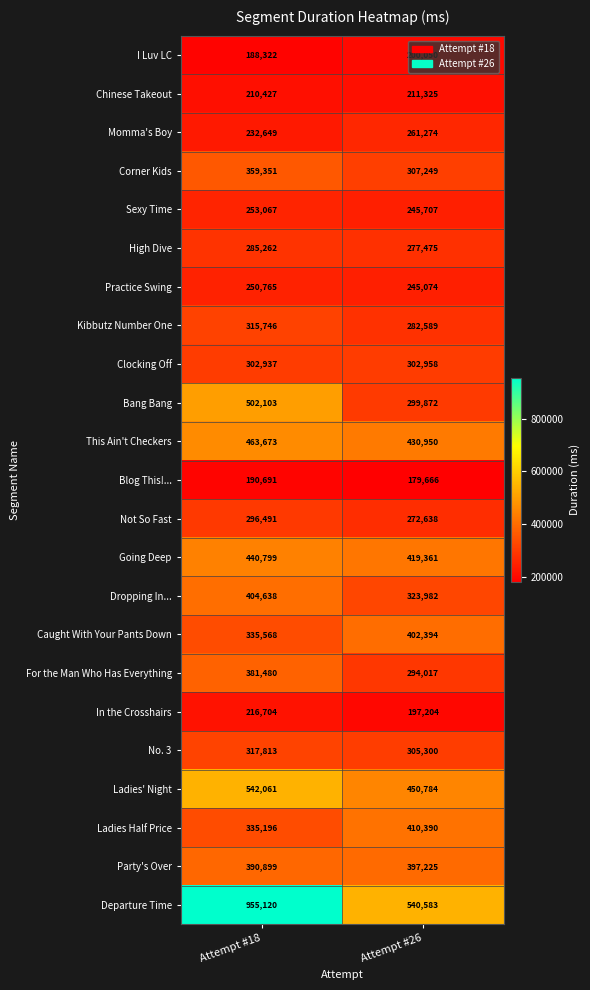

Which category has the highest value across all series?

Attempt #18